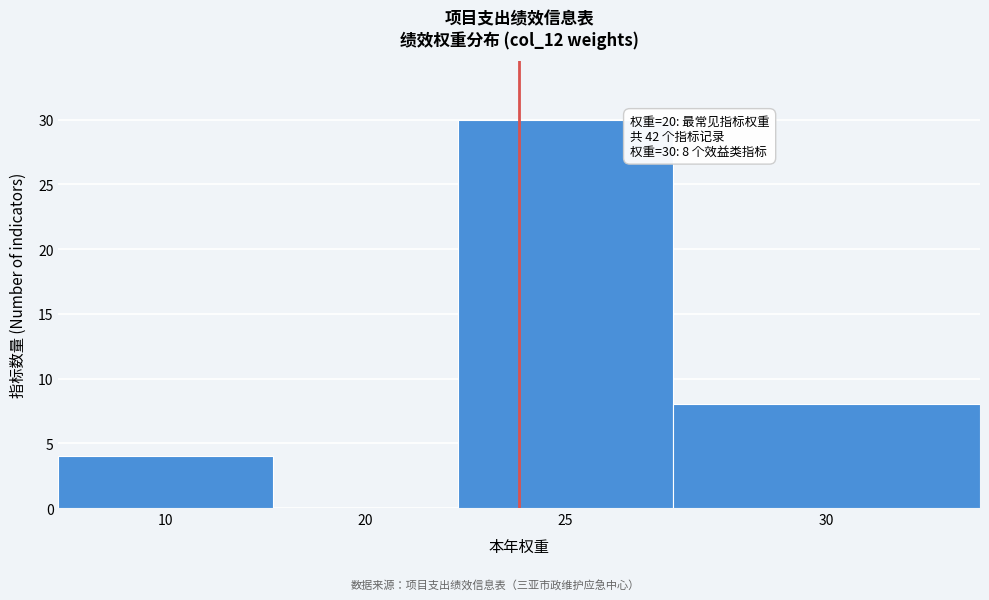

Reading left to right, list all the values displayed in this chart.

10=4	20=0	25=30	30=8